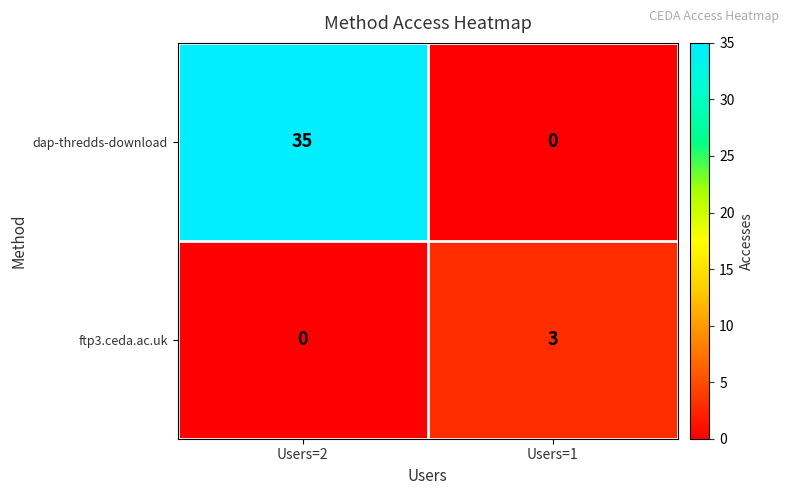

At which label is dap-thredds-download closest to 17?

Users=1